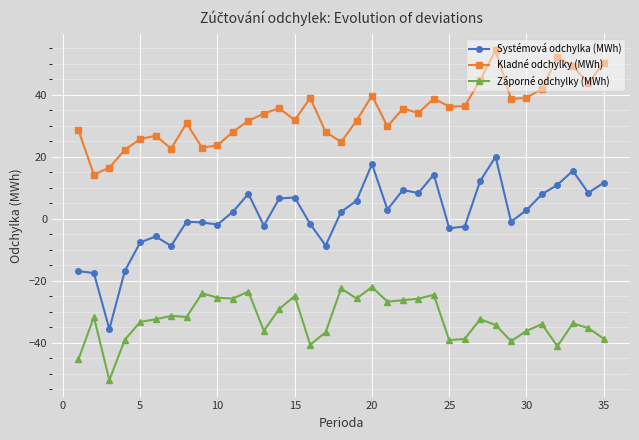

Which series has the largest range (max minus min)?

Systémová odchylka (MWh)